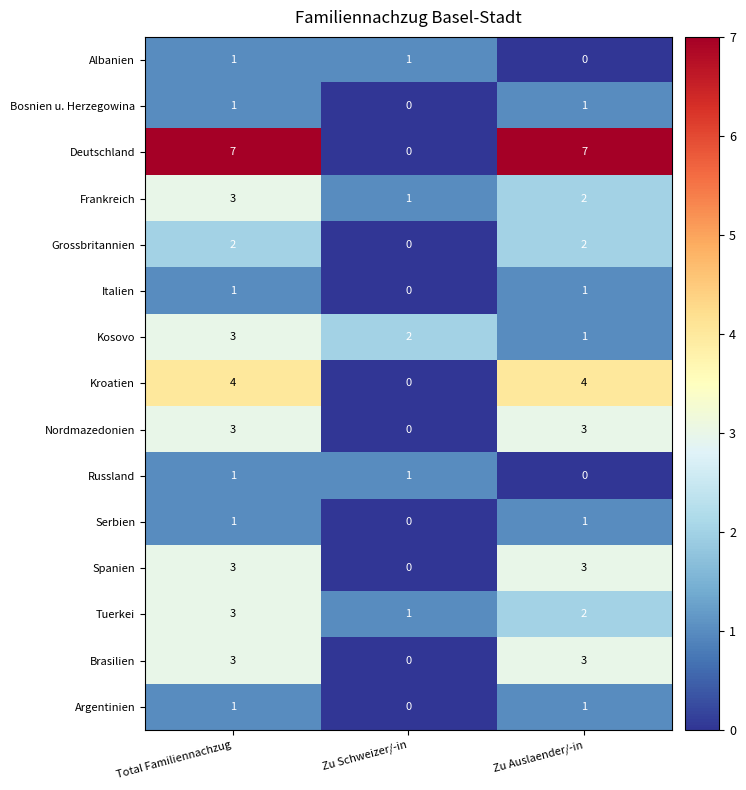

What is the difference between the maximum and minimum values in the Deutschland series?

7